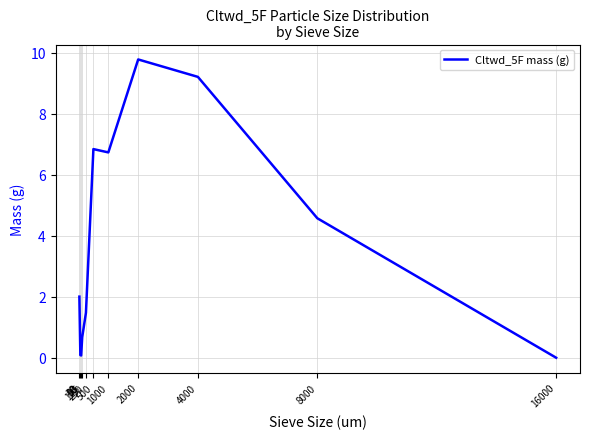

Where is the data nearest to the value 4?

8000